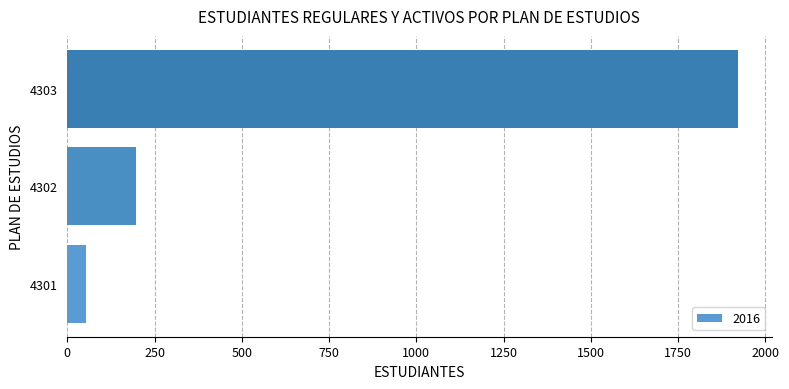

The chart shows a value of 53 at 4301. True or false?

True